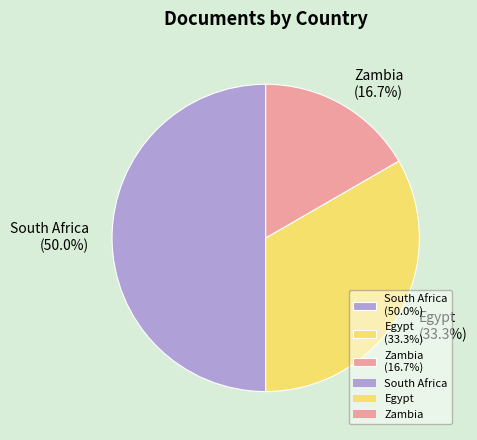

Approximately how many times larger is the value at Egypt compared to South Africa?

0.7